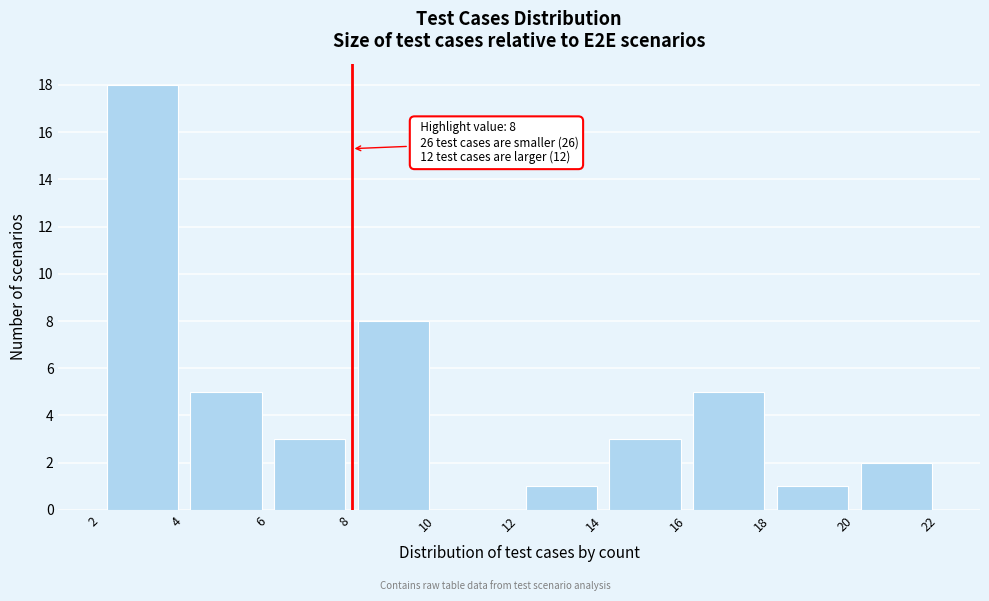

Over which range of the x-axis is the bar tallest?

2 to 4